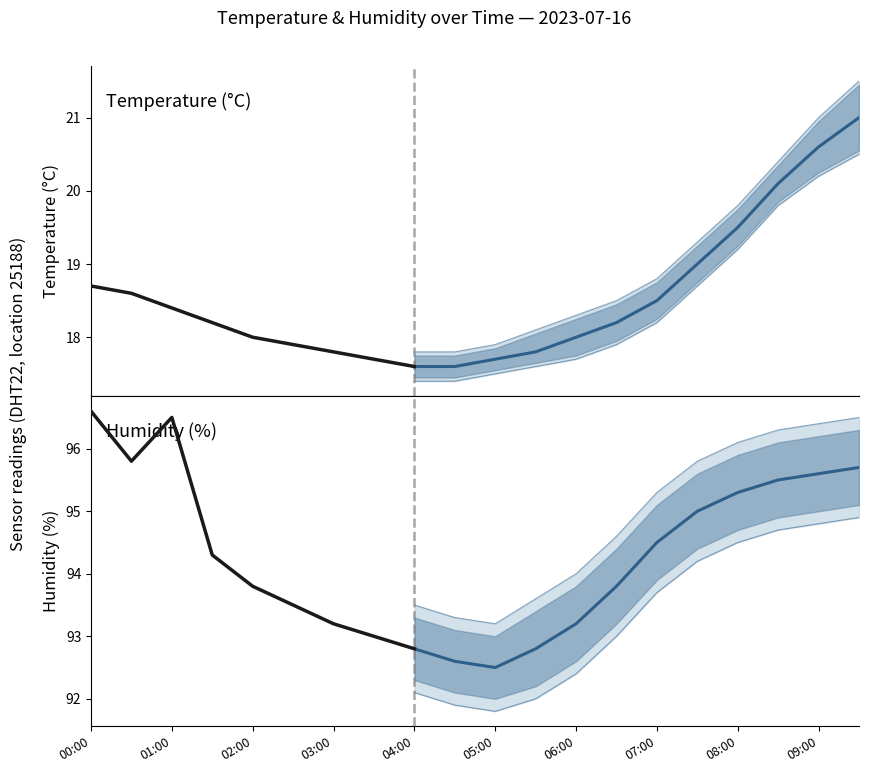

What value does the temperature series have at 09:00?

20.6